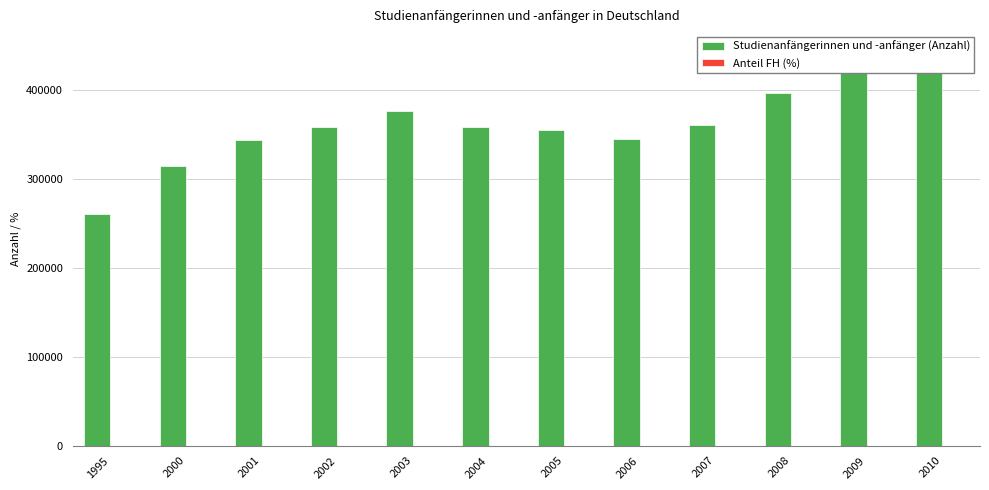

At which category is the sum across all series the highest?

2010